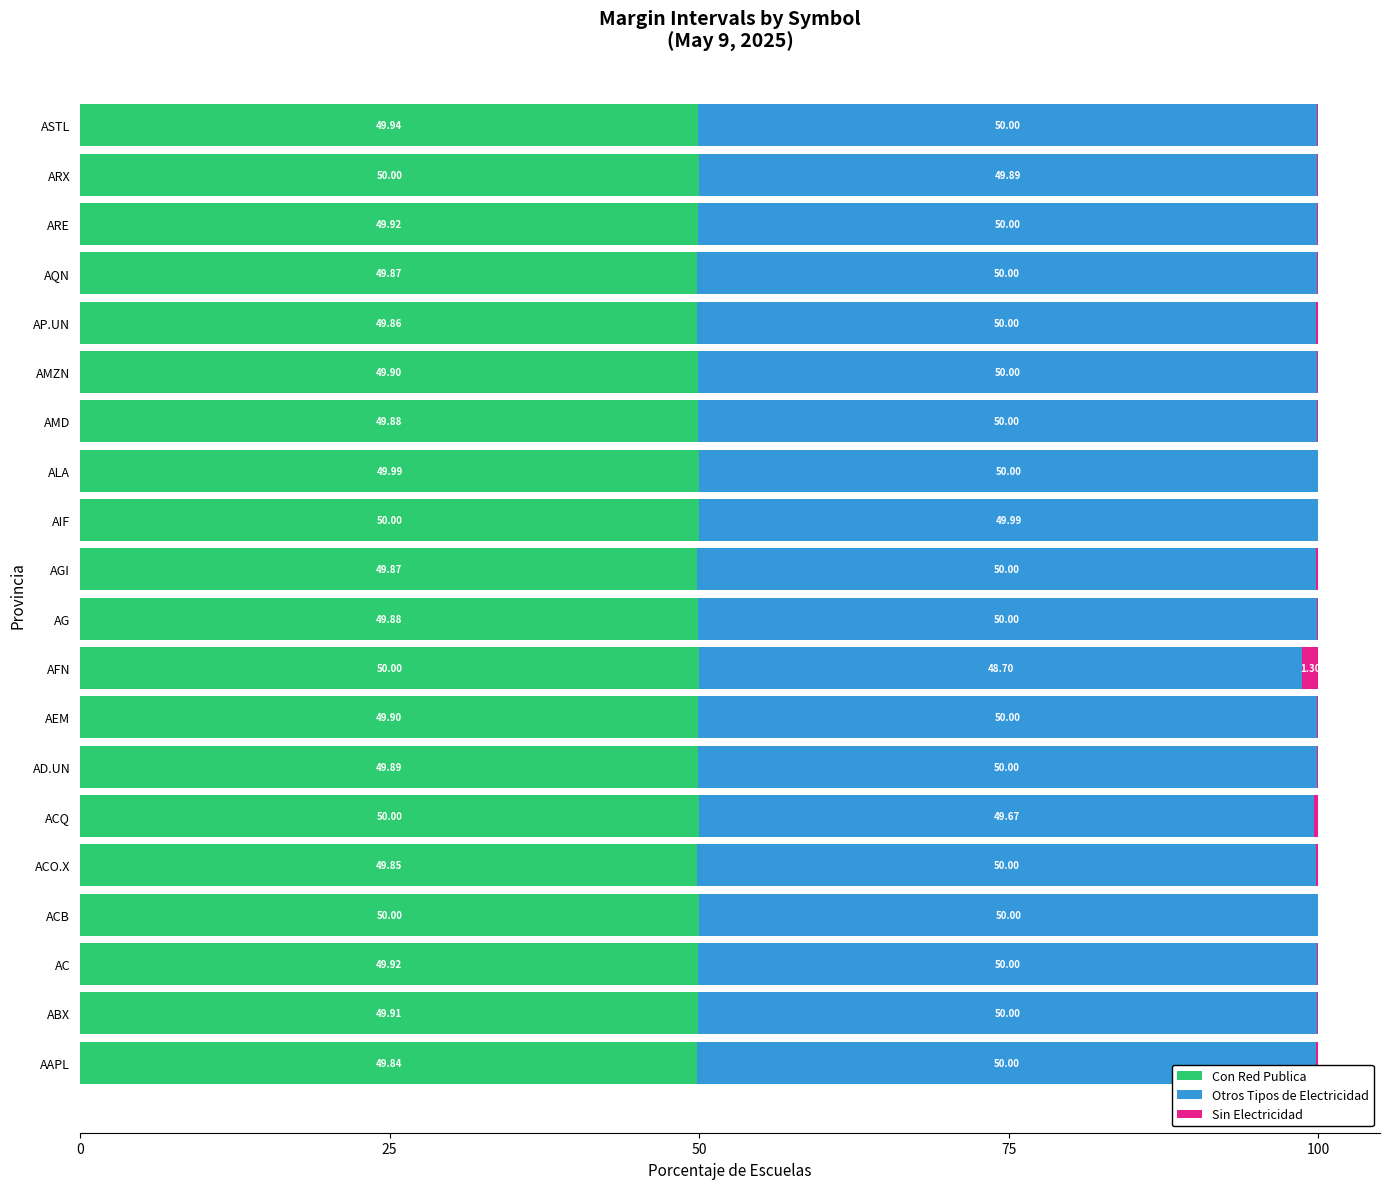

What is the total value across all series at AMD?

100.0